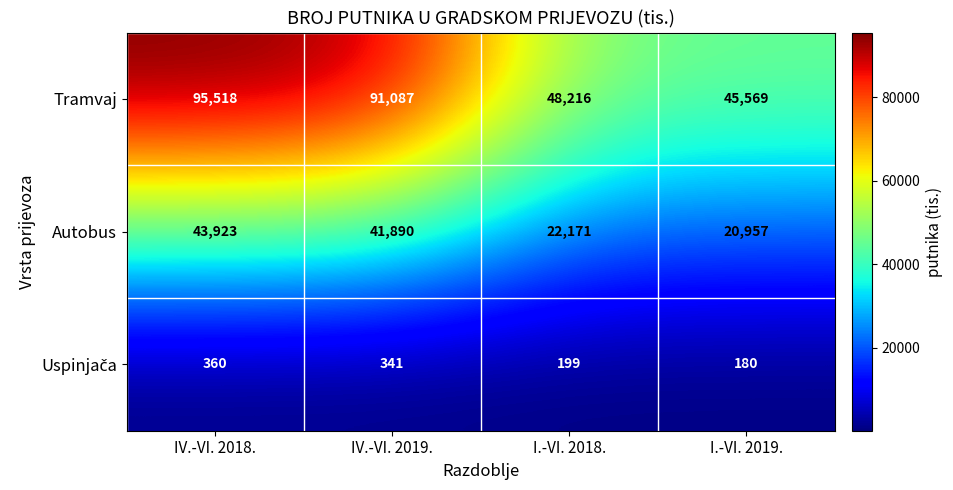

Which series has the largest range (max minus min)?

Tramvaj